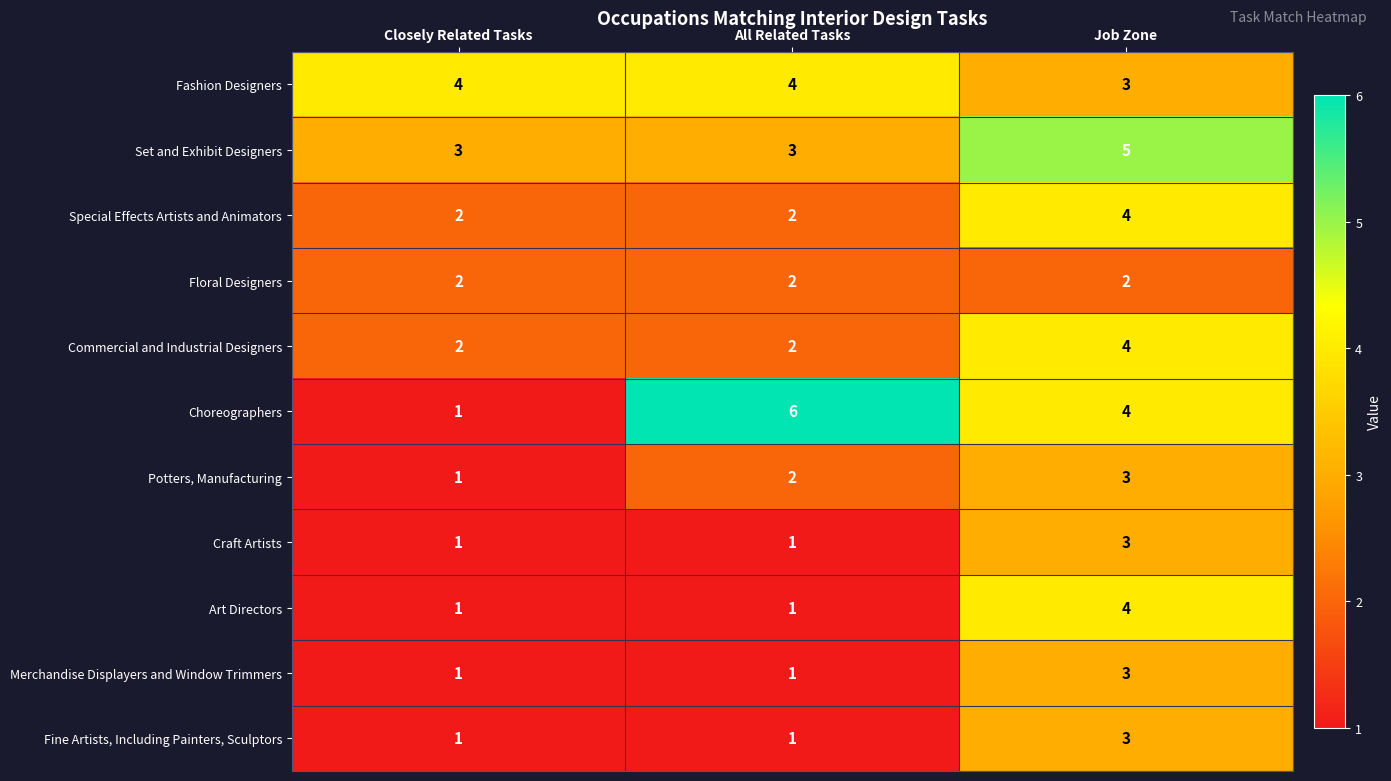

At which category is the sum across all series the highest?

Job Zone